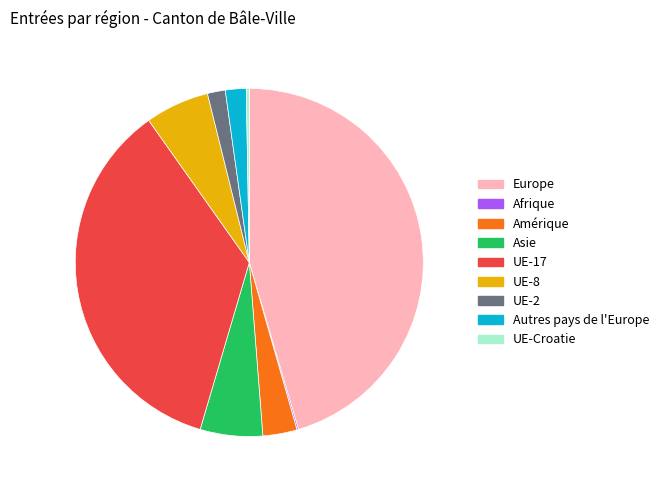

Does any single category account for the majority?

No